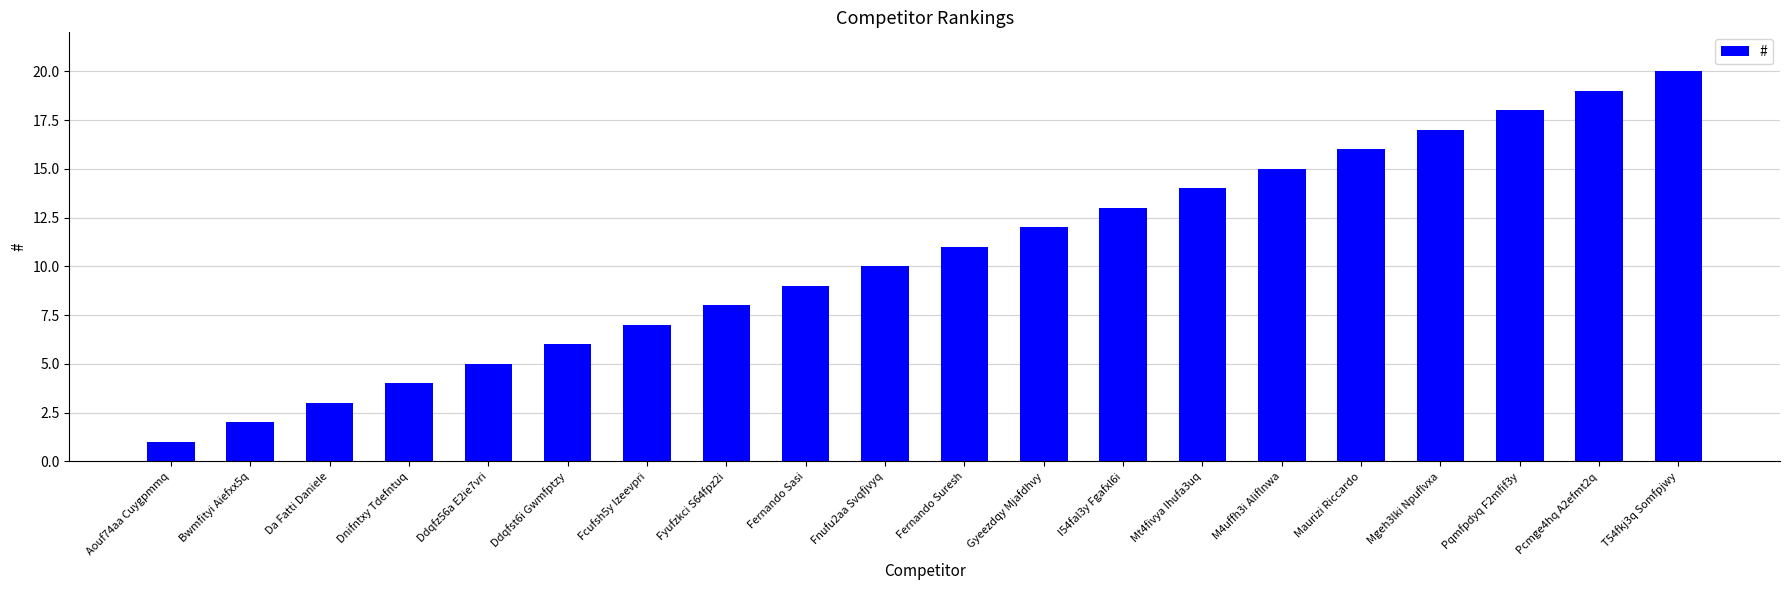

What position from the left is Da Fatti Daniele?

3